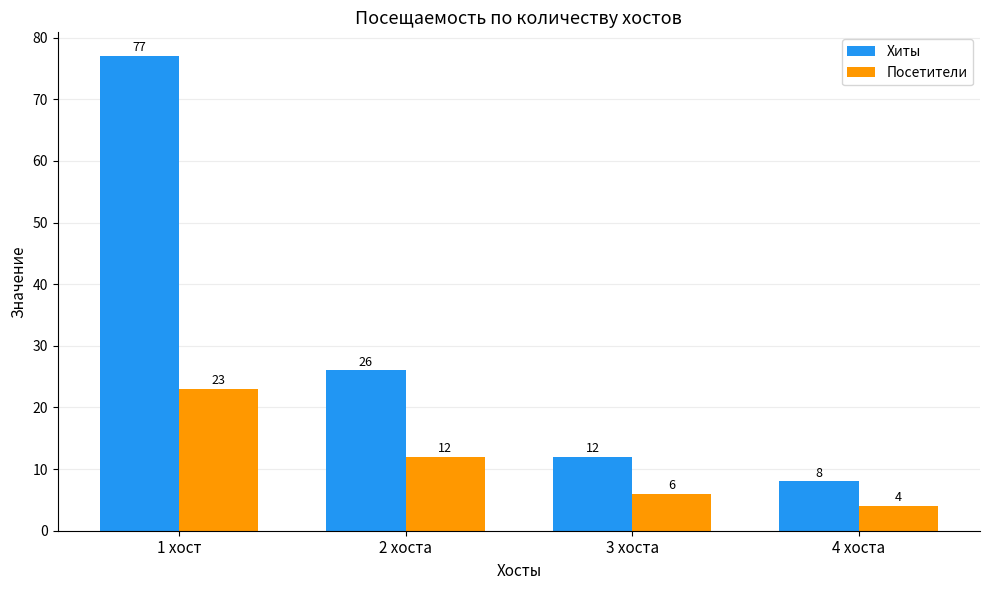

What are all the series names shown in the legend?

Хиты, Посетители